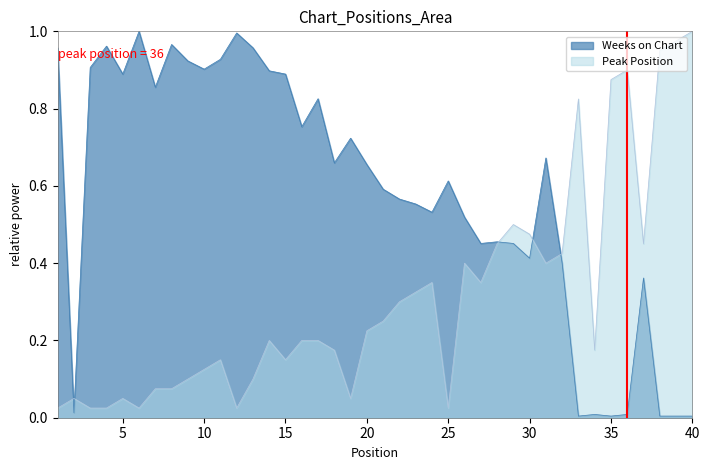

Which category has the lowest value in the Weeks on Chart series?

33